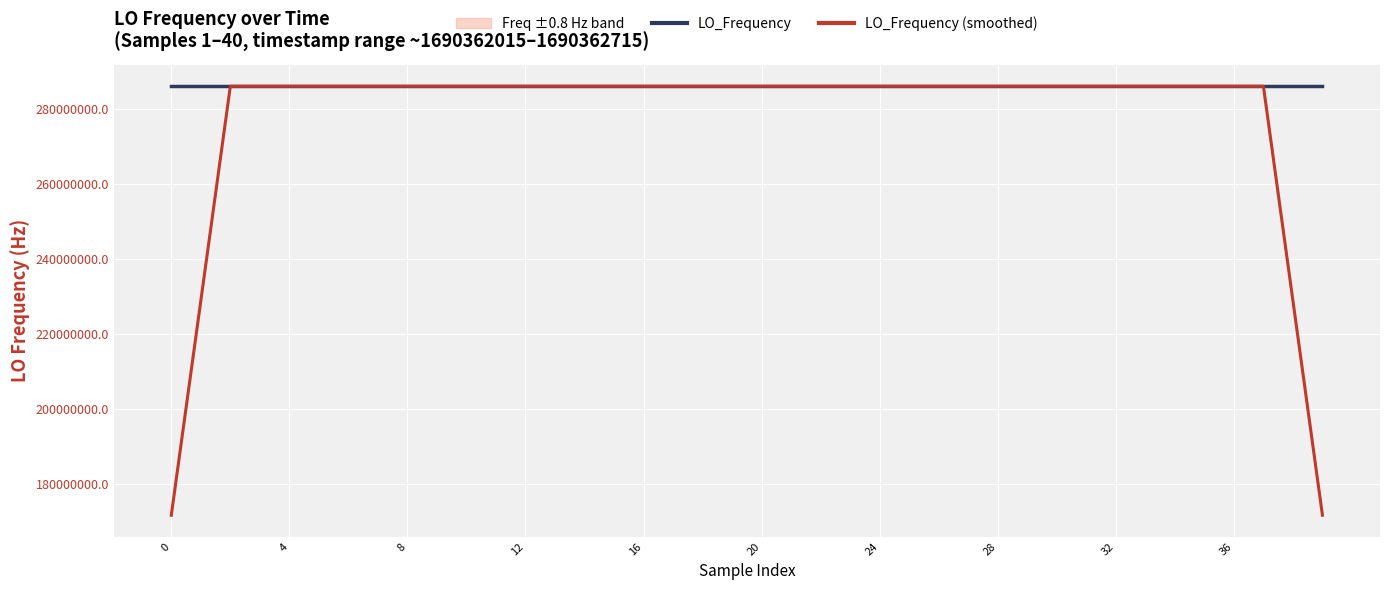

After their last crossing, which series has the higher values: LO_Frequency (smoothed) or LO_Frequency?

LO_Frequency